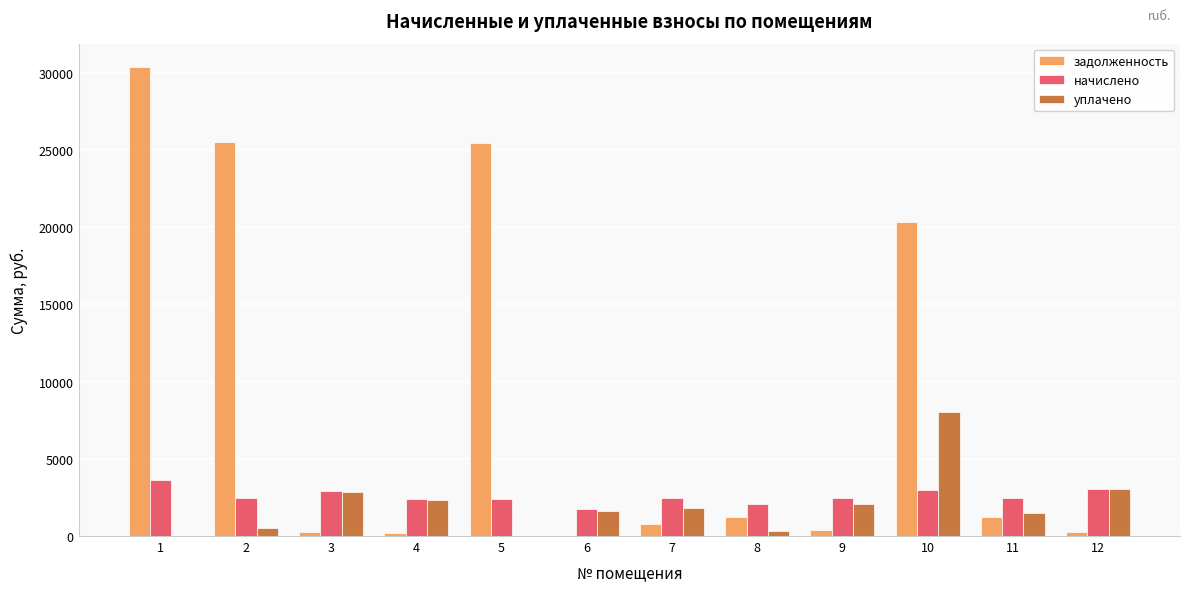

The value of начислено at 3 is 1609.5. True or false?

False